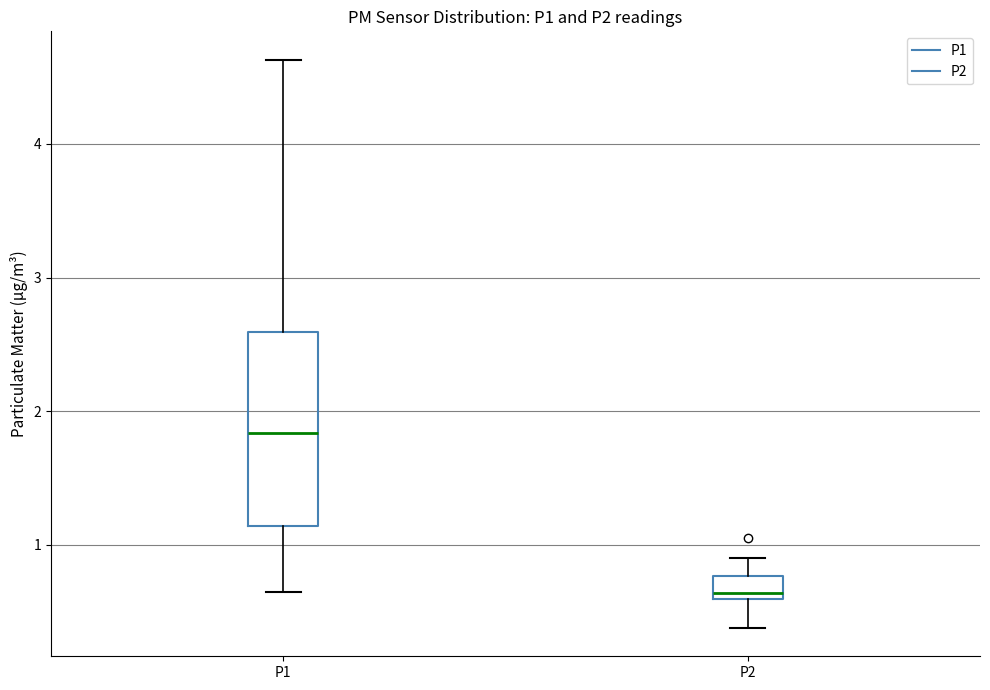

Where is the lower edge of the box for P1 on the y-axis? The values are not printed on the chart, so give them approximately, as read against the axis.

1.1